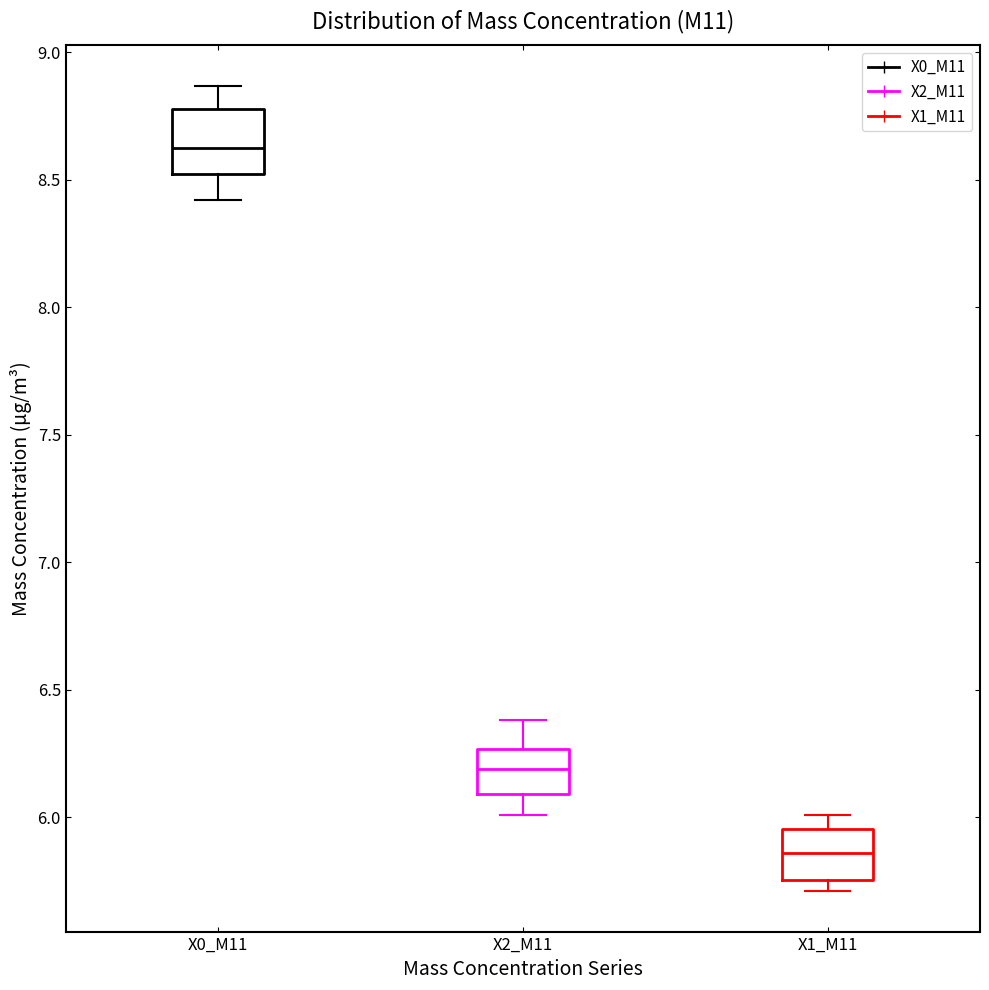

Reading left to right, read every box against the y-axis: the position of its median line, the range the box covers, and the ends of its whiskers. The values are not printed on the chart, so give them approximately, as read against the axis.

X0_M11: median 8.65, box 8.50 to 8.80, whiskers 8.40 to 8.85
X2_M11: median 6.20, box 6.10 to 6.25, whiskers 6.00 to 6.40
X1_M11: median 5.85, box 5.75 to 5.95, whiskers 5.70 to 6.00